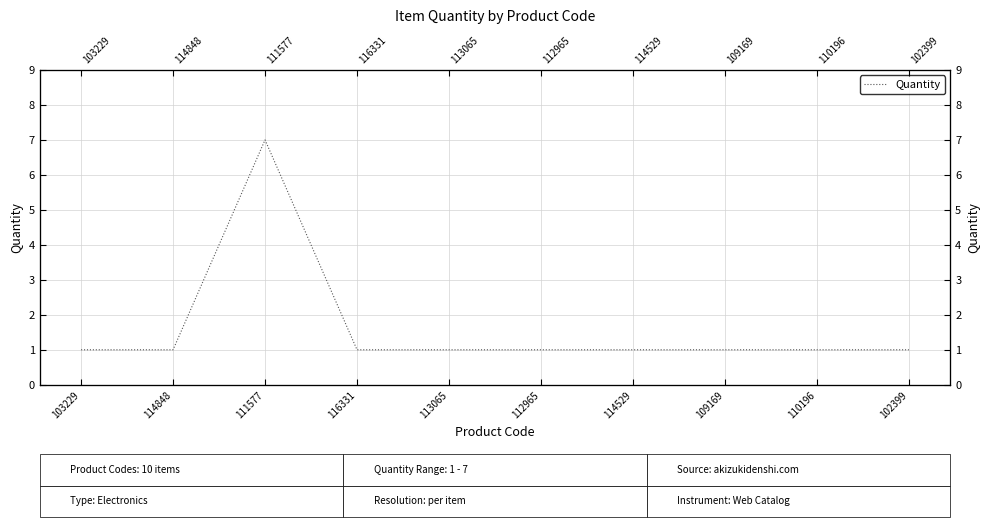

Count the values in the range 1 to 2.

9